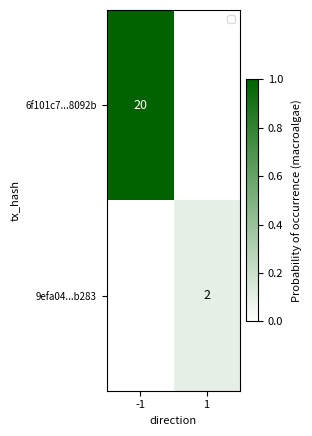

Is it true that 9efa04...b283 equals 1 at 1?

False